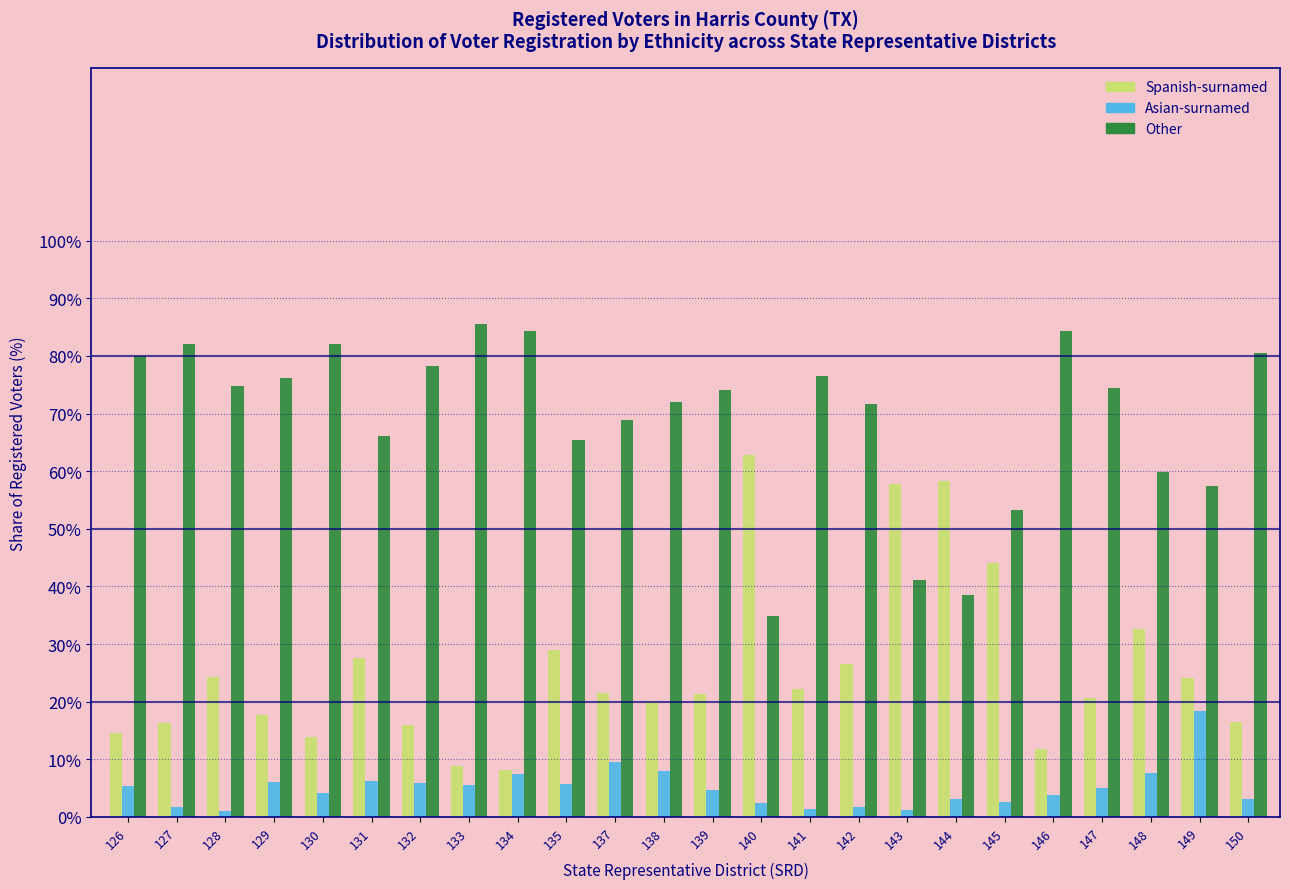

What is the lowest value of the Spanish-surnamed series?

8.1